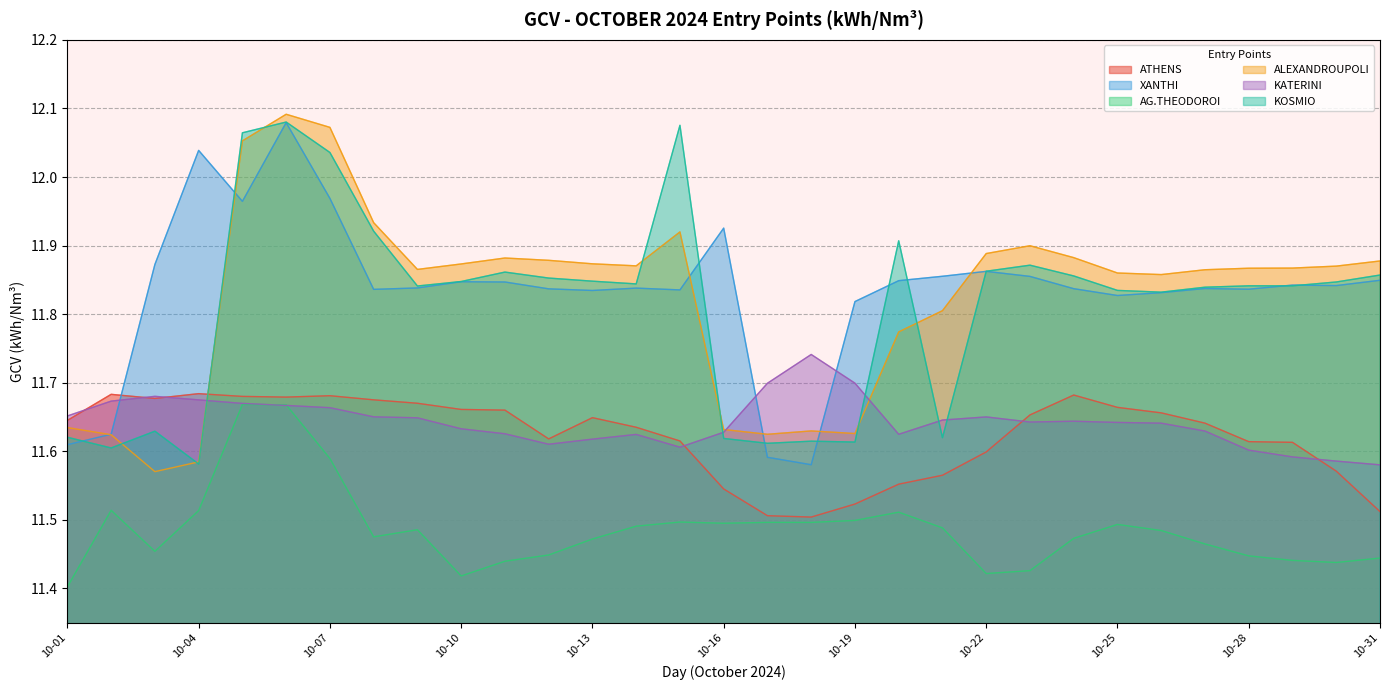

True or false: KATERINI has more than 2 interior local peaks.

True